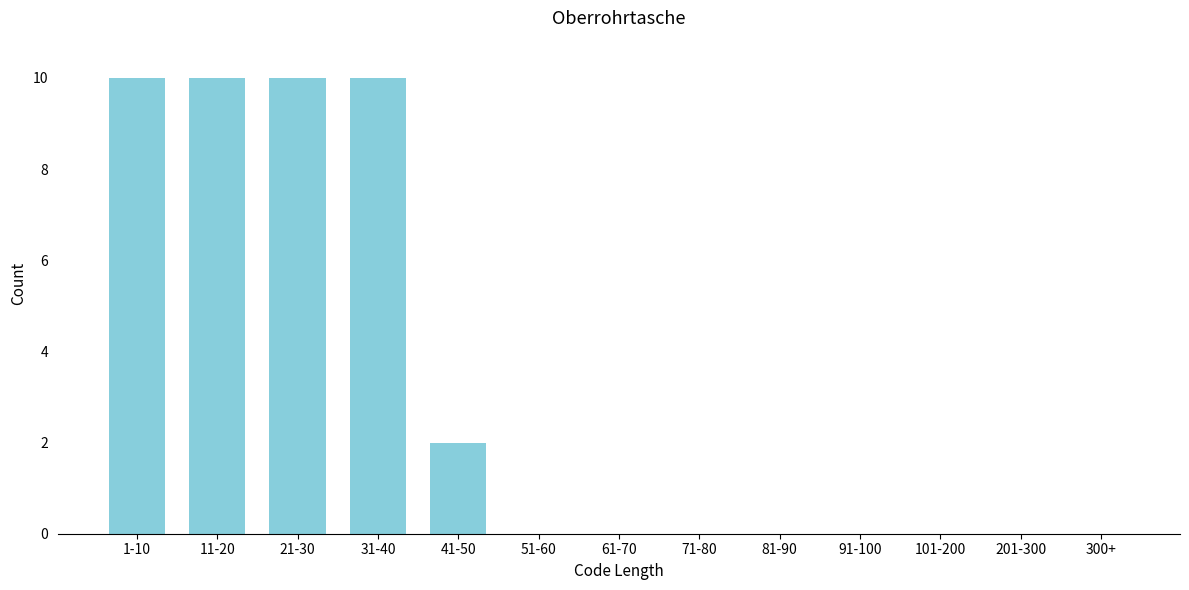

Reading right to left, what are all the values shown in this chart?

300+=0	201-300=0	101-200=0	91-100=0	81-90=0	71-80=0	61-70=0	51-60=0	41-50=2	31-40=10	21-30=10	11-20=10	1-10=10